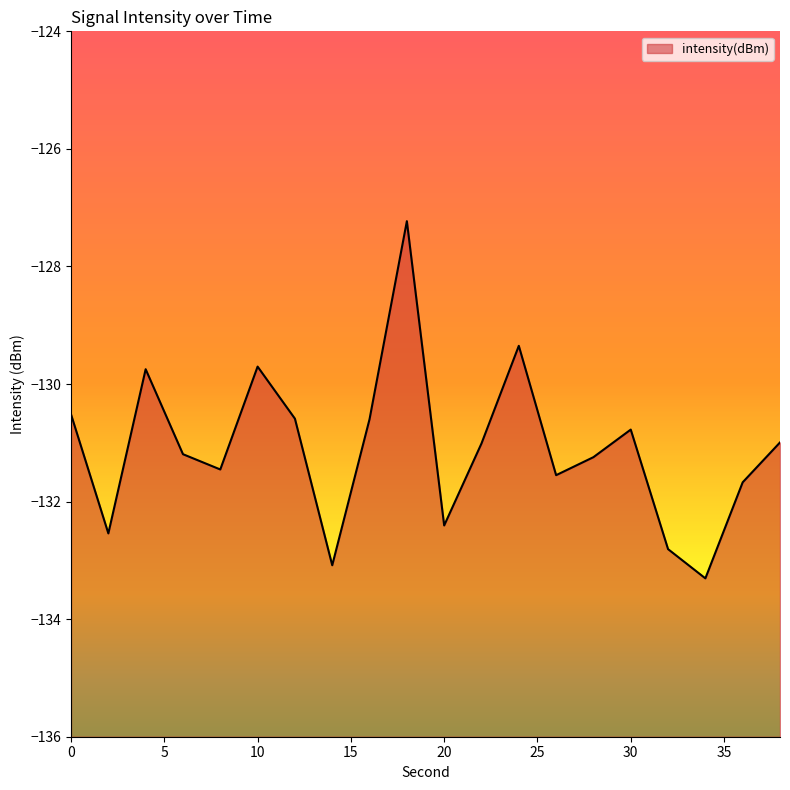

Which has a higher value, 24 or 26?

24